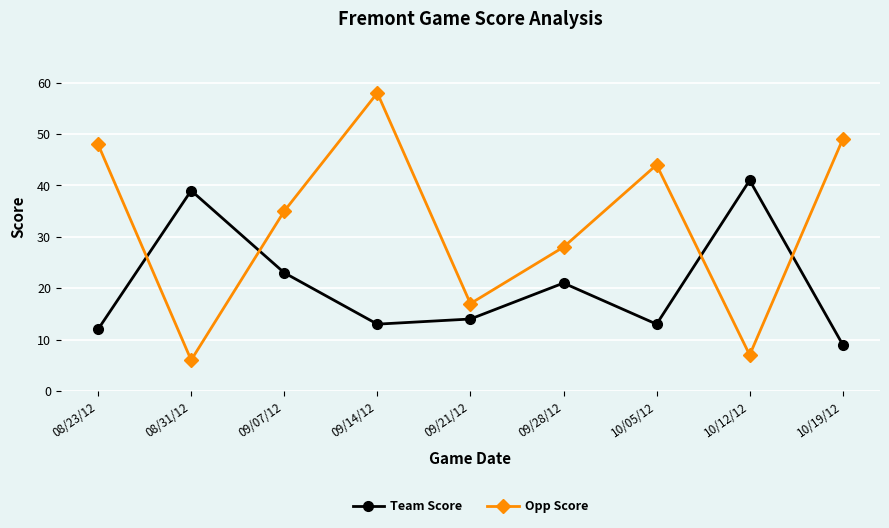

What is the maximum value shown in the chart?

58